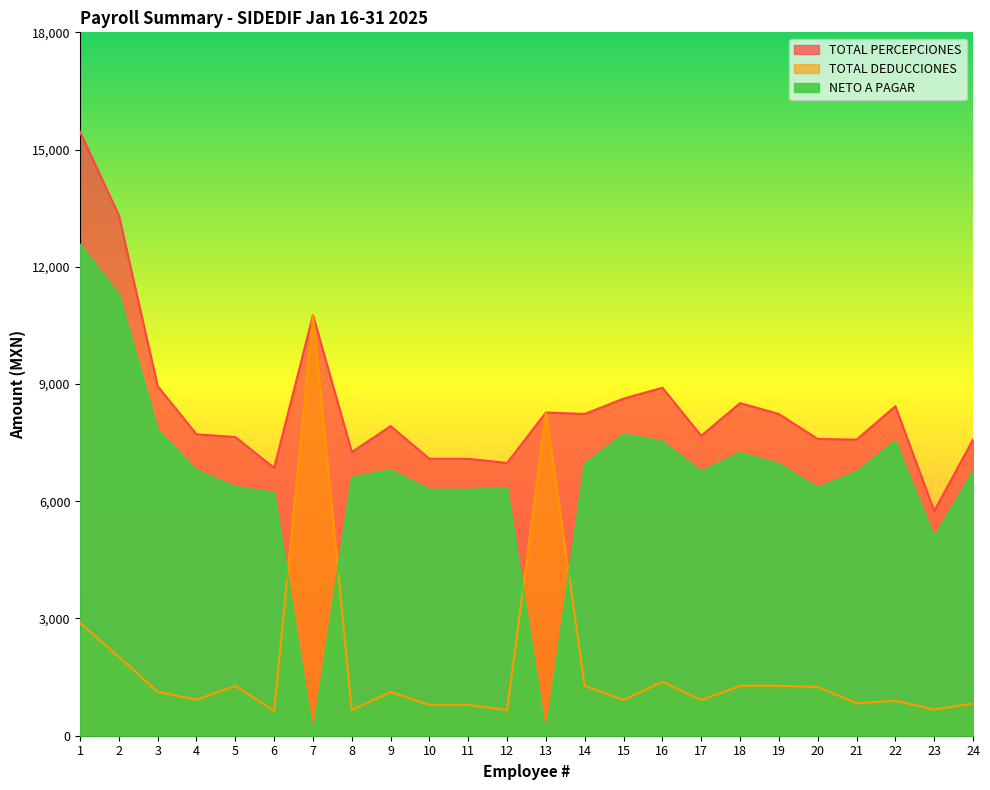

Rank the series by their average value, from lowest to highest.

TOTAL DEDUCCIONES, NETO A PAGAR, TOTAL PERCEPCIONES